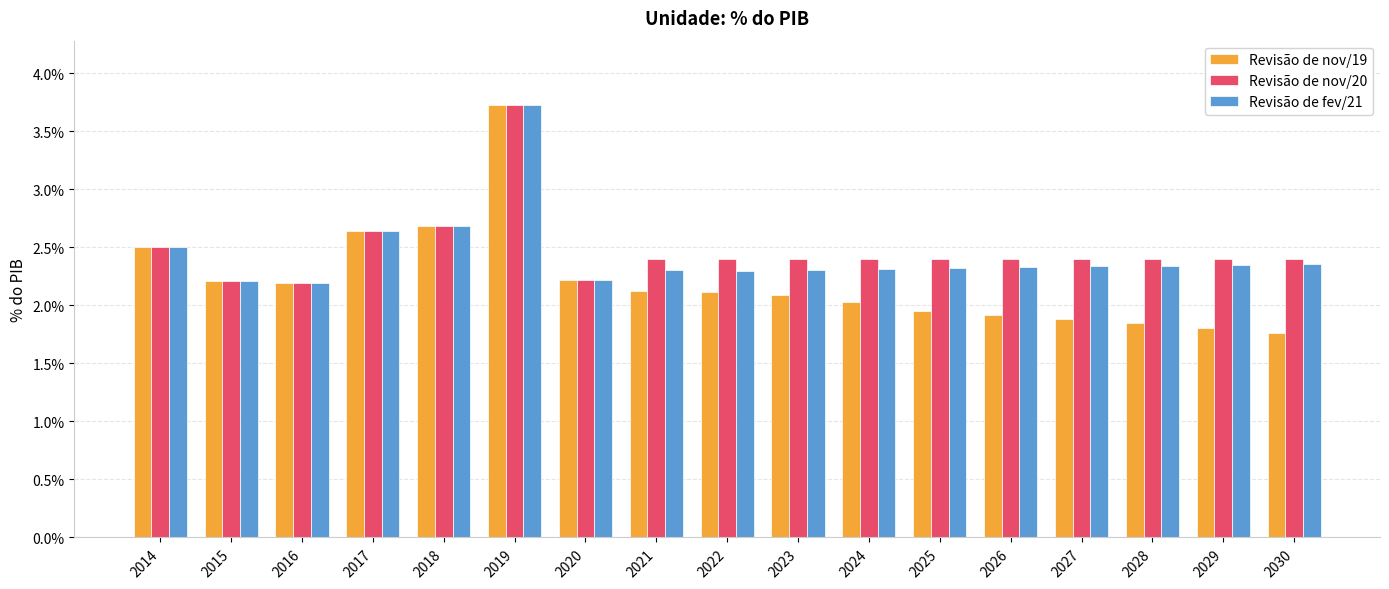

What are all the series names shown in the legend?

Revisão de nov/19, Revisão de nov/20, Revisão de fev/21